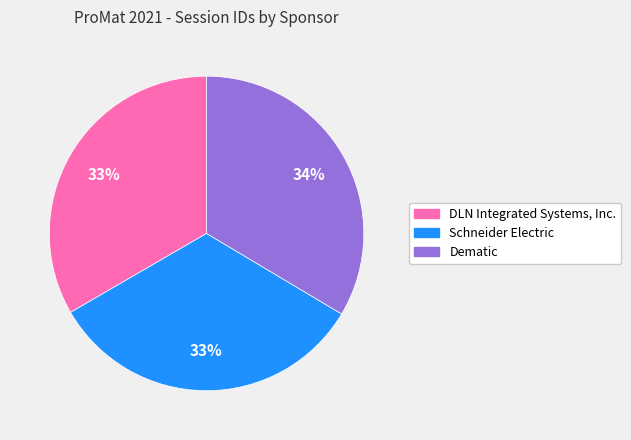

What is the ratio of the value at Schneider Electric to the value at Dematic?

1.0